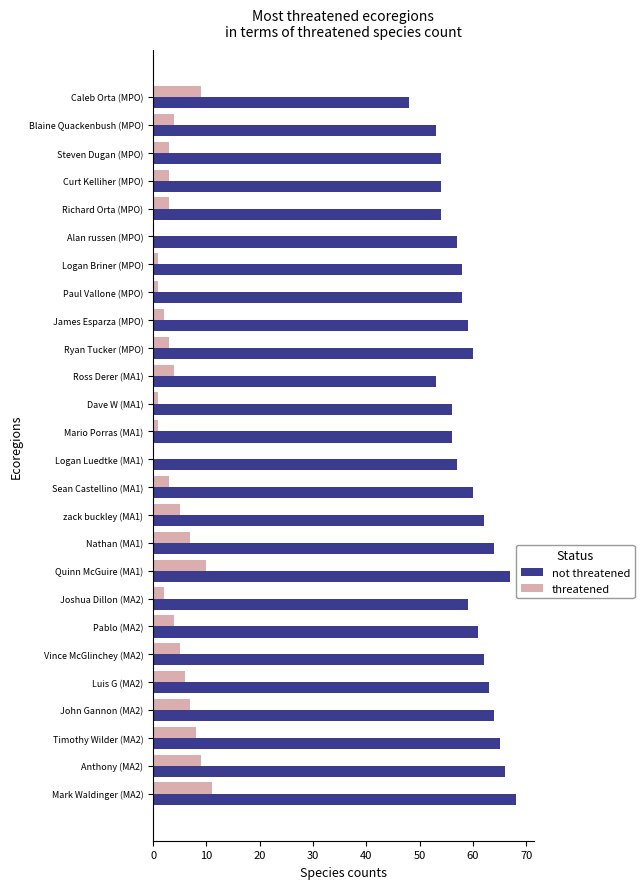

Which series has the largest total across all categories?

not threatened